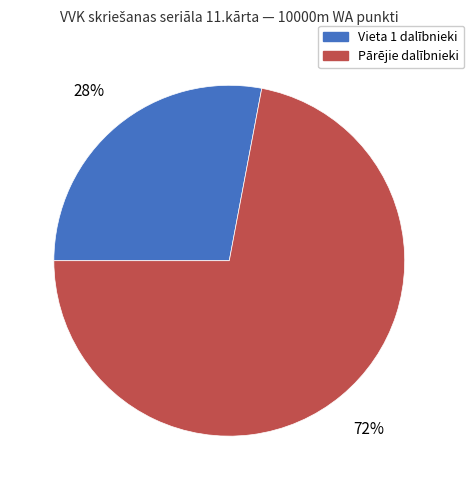

What percentage is the Vieta 1 dalībnieki slice, to the nearest percent?

28%